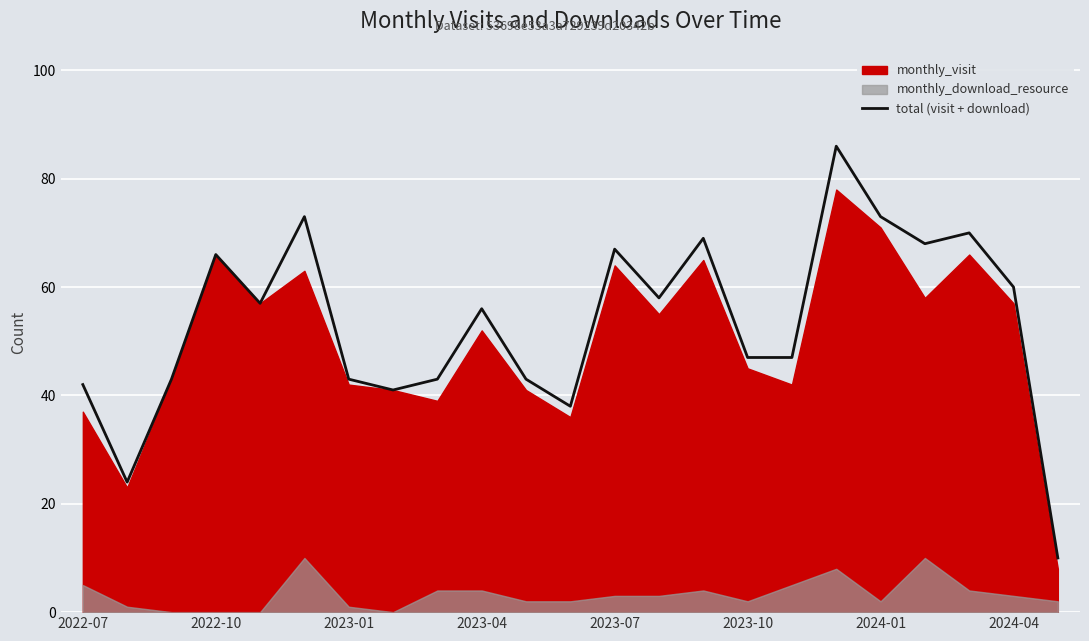

At which category does the chart reach its peak across all series?

17